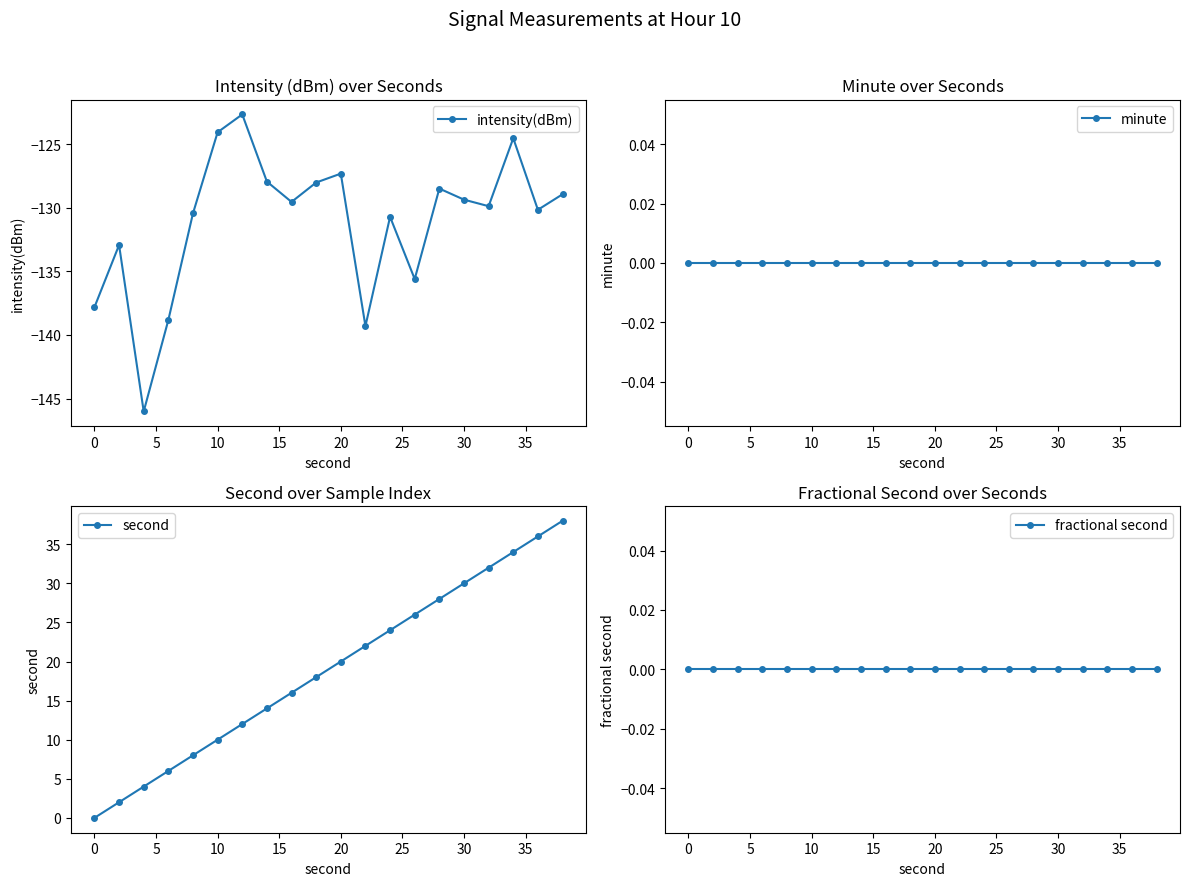

How many interior local peaks does the intensity(dBm) series have?

6